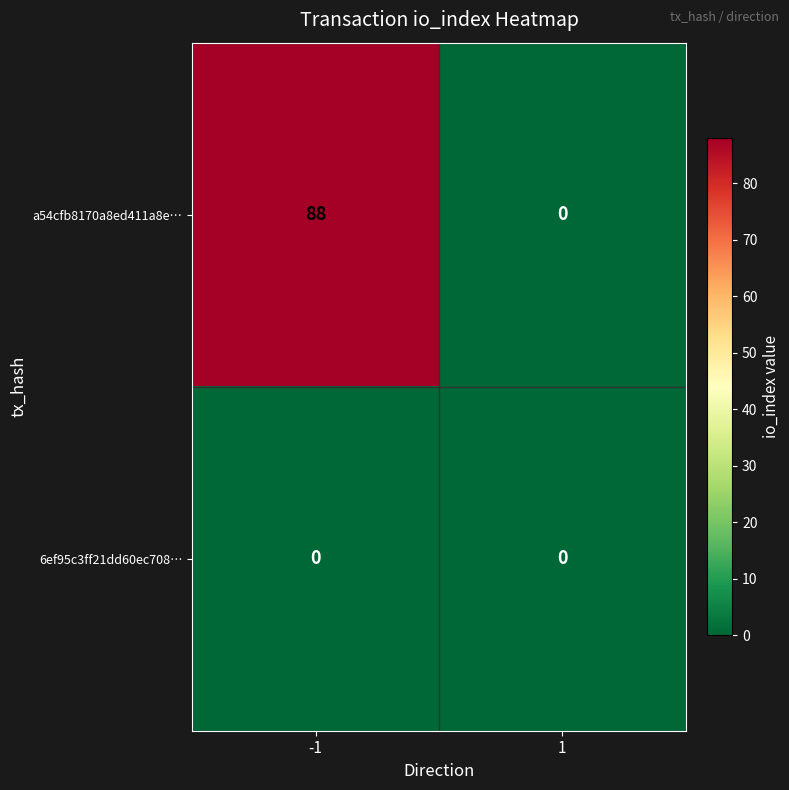

How many data points does each series have?

2